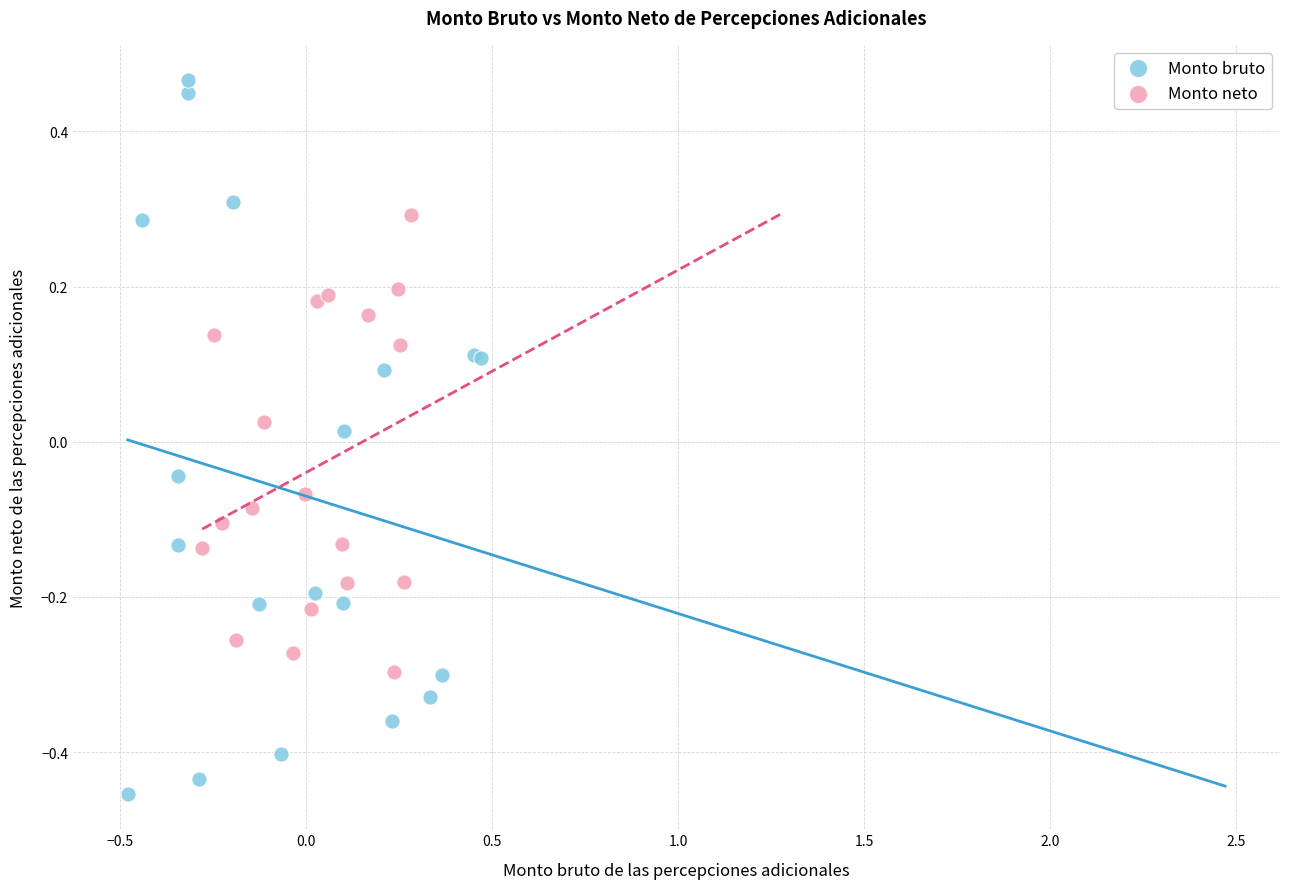

Which series contains the lowest Y value?

Monto bruto